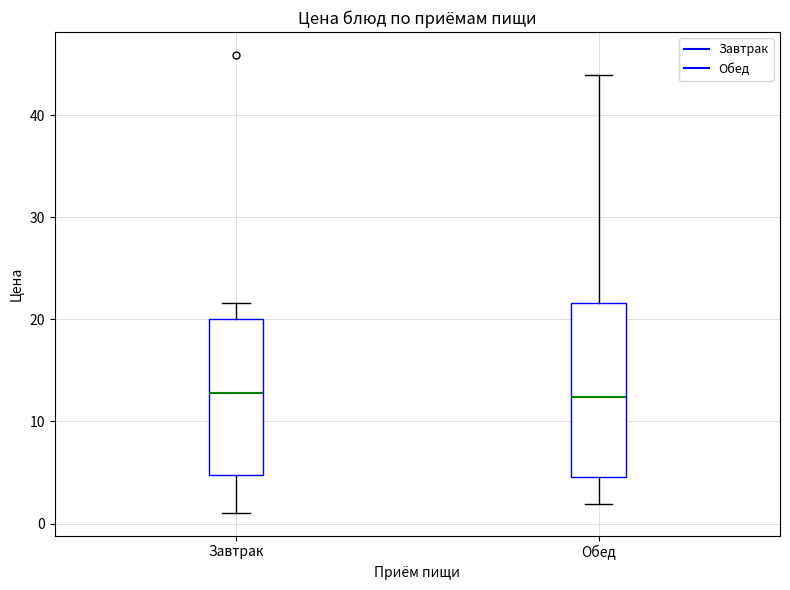

Where does the lower whisker of the box for Обед end on the y-axis? The values are not printed on the chart, so give them approximately, as read against the axis.

2